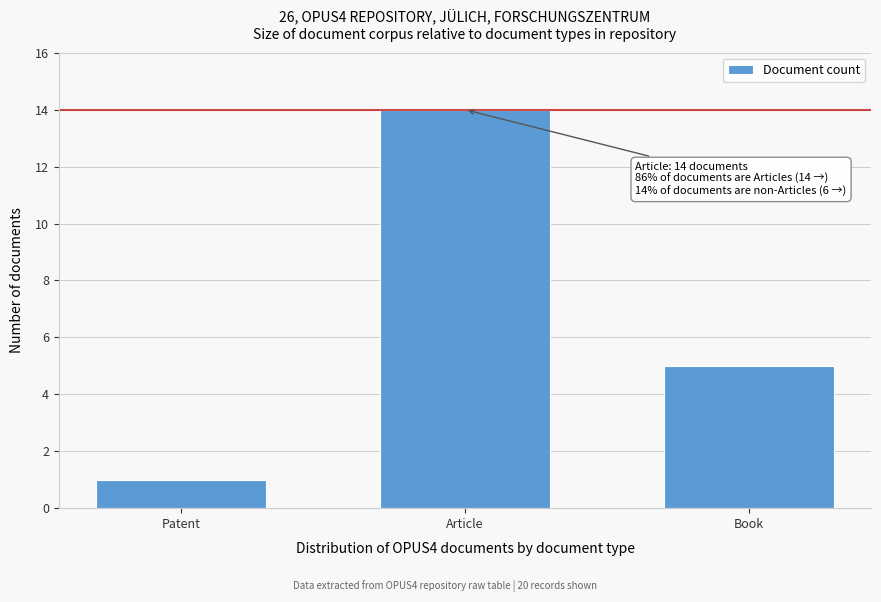

Reading right to left, what are all the values shown in this chart?

Book=5	Article=14	Patent=1